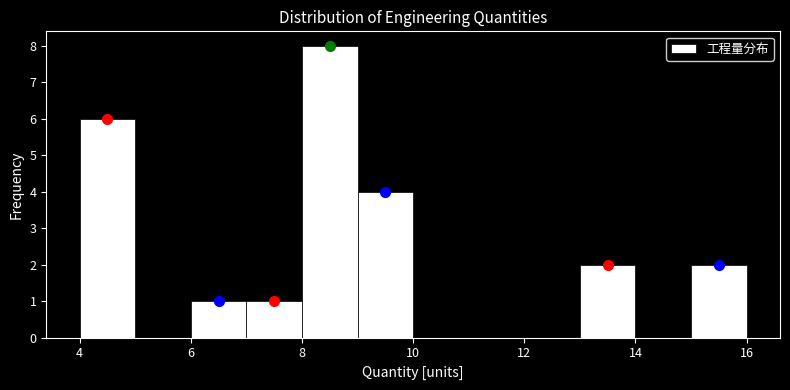

Reading left to right, transcribe this chart: for each bar, give the range it covers on the x-axis and its height. The values are not printed on the chart, so give them approximately, as read against the axis.

4 to 5: 6
5 to 6: 0
6 to 7: 1
7 to 8: 1
8 to 9: 8
9 to 10: 4
10 to 11: 0
11 to 12: 0
12 to 13: 0
13 to 14: 2
14 to 15: 0
15 to 16: 2